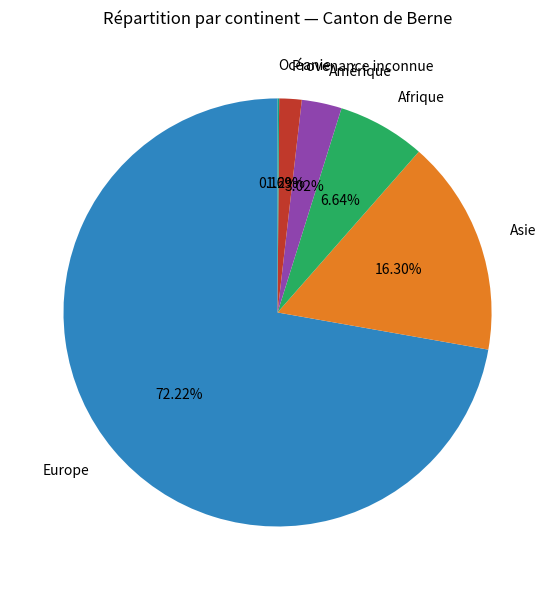

True or false: Europe accounts for 72% of the total.

True